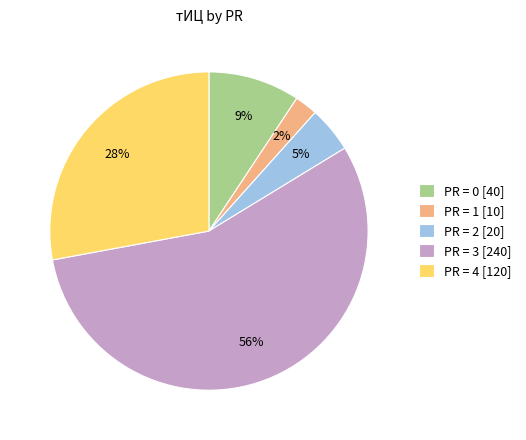

To the nearest percent, what portion does PR = 0 [40] represent?

9%